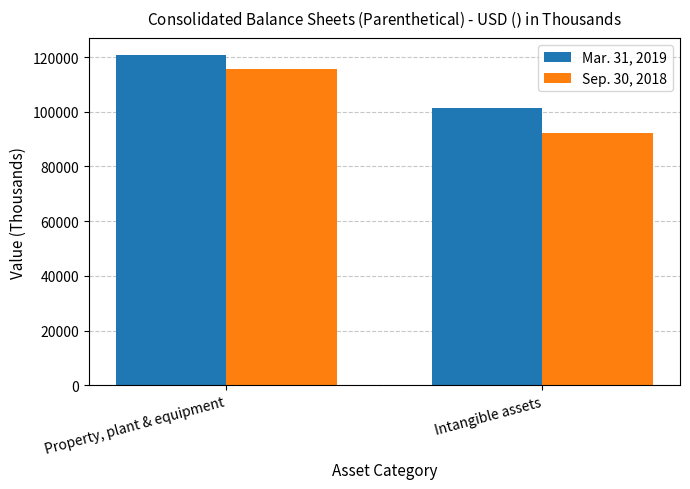

What is the highest value of the Mar. 31, 2019 series?

120886